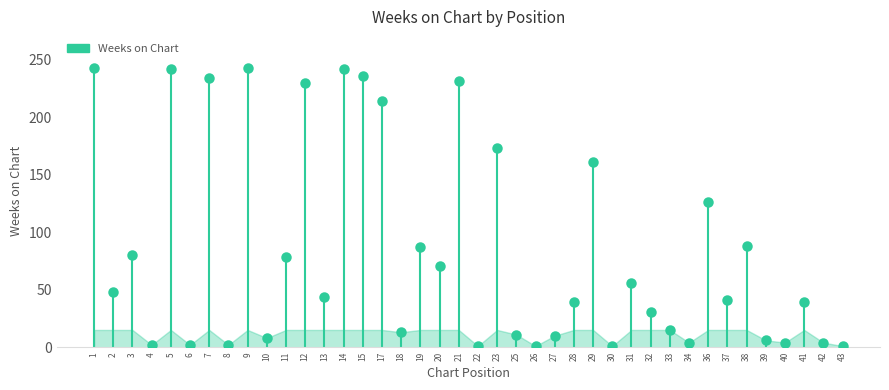

Approximately how many times larger is the value at 40 compared to 33?

0.3